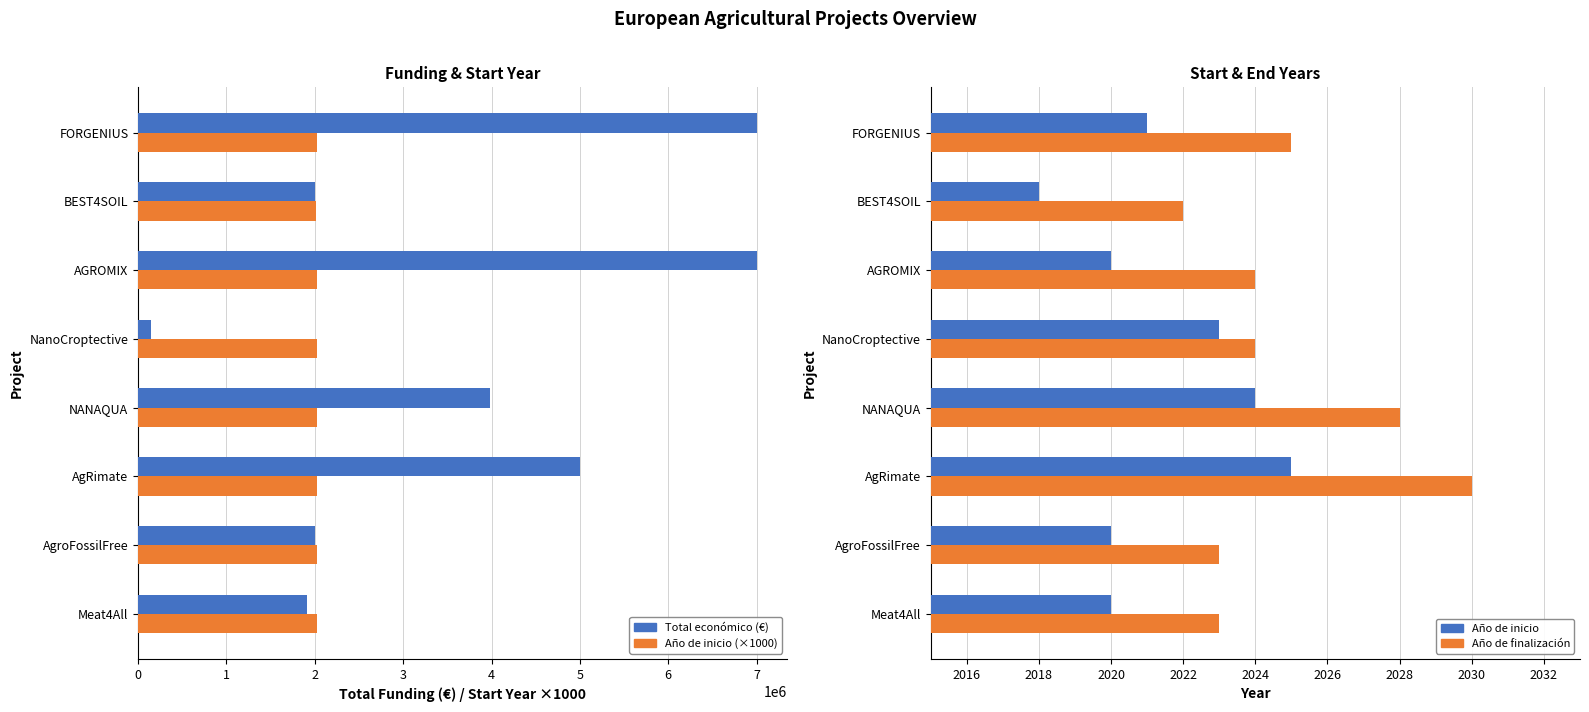

Reading left to right, list all the values displayed in this chart.

Total económico (€): 1906961	1999937	4999137	3981772	150000	6999254	1998299	7000000
Año de inicio (×1000): 2020000	2020000	2025000	2024000	2023000	2020000	2018000	2021000
Año de inicio: 2020	2020	2025	2024	2023	2020	2018	2021
Año de finalización: 2023	2023	2030	2028	2024	2024	2022	2025